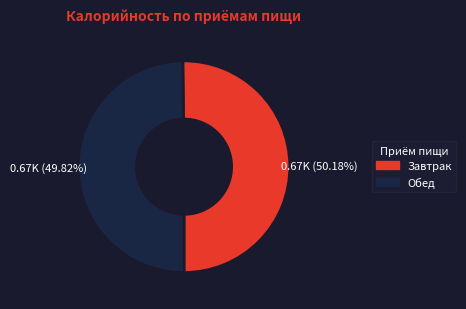

To the nearest percent, what is the difference between the largest and smallest slice percentages?

0%